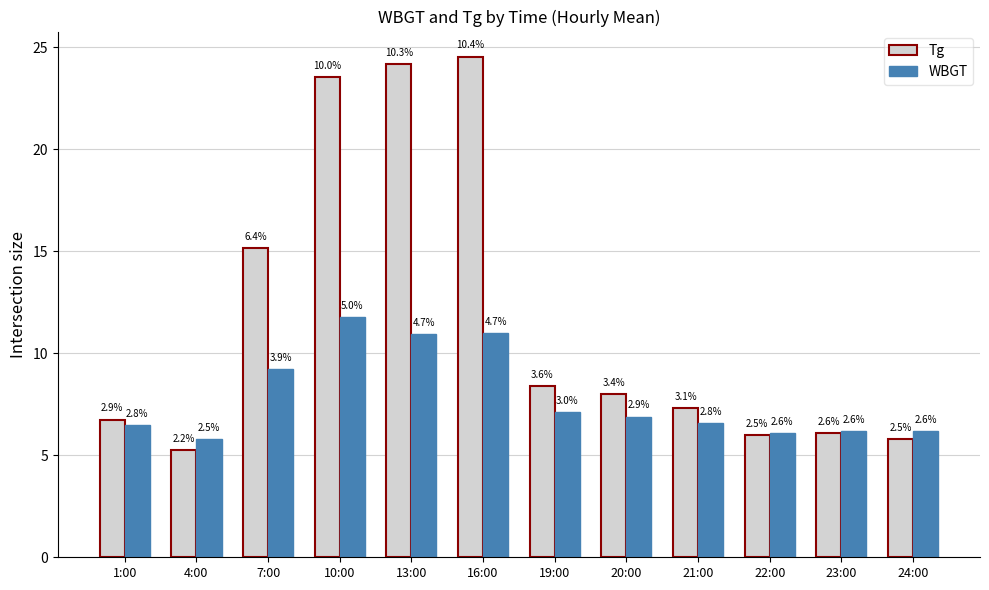

What are all the series names shown in the legend?

Tg, WBGT